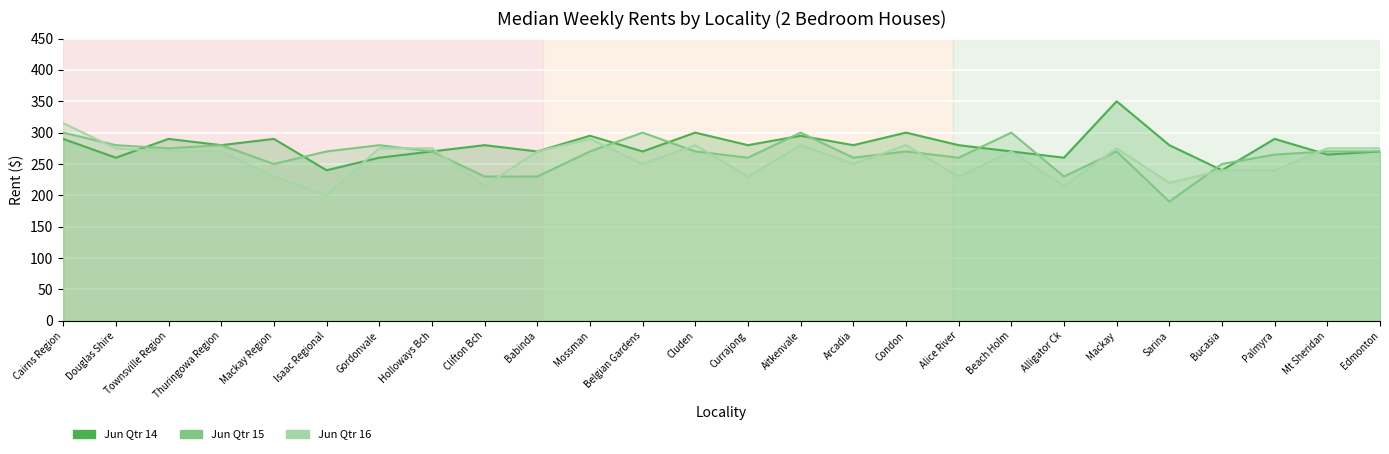

True or false: Jun Qtr 15 and Jun Qtr 14 cross at least once.

True